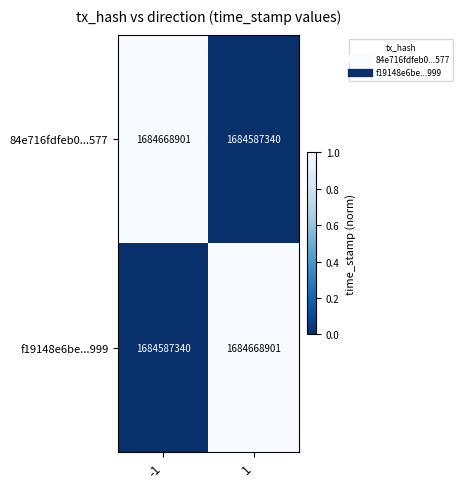

What is the difference between the highest and lowest values at 1?

81561